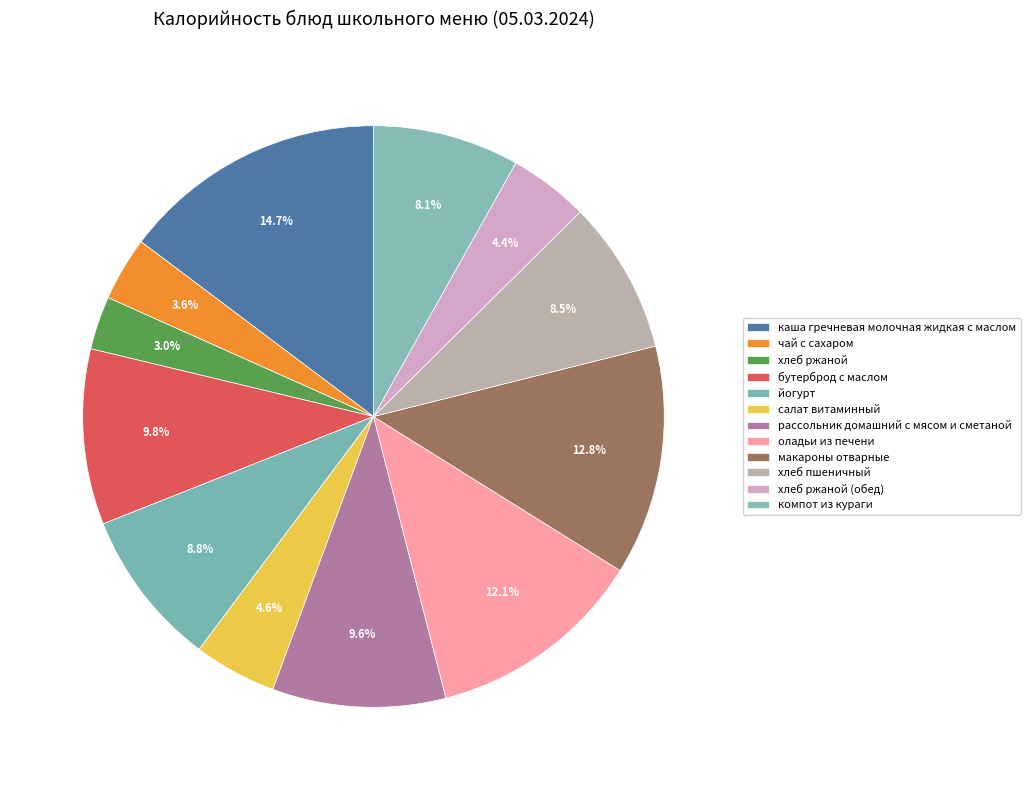

Which slice is the largest?

каша гречневая молочная жидкая с маслом